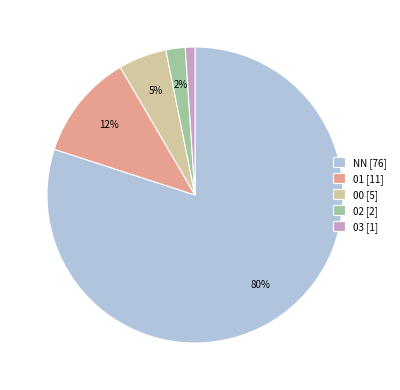

How many segments does this pie chart have?

5